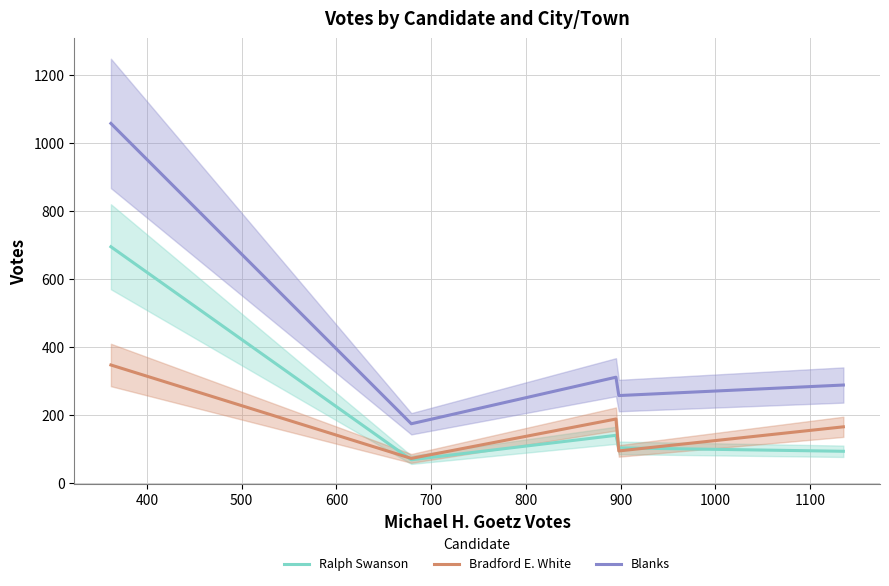

How many categories are shown in the chart?

5